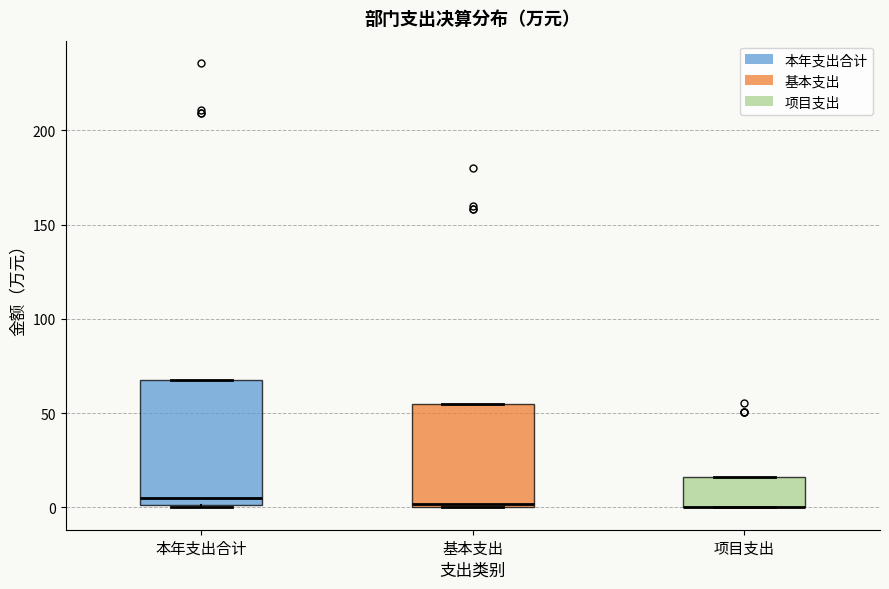

Where is the lower edge of the box for 基本支出 on the y-axis? The values are not printed on the chart, so give them approximately, as read against the axis.

0